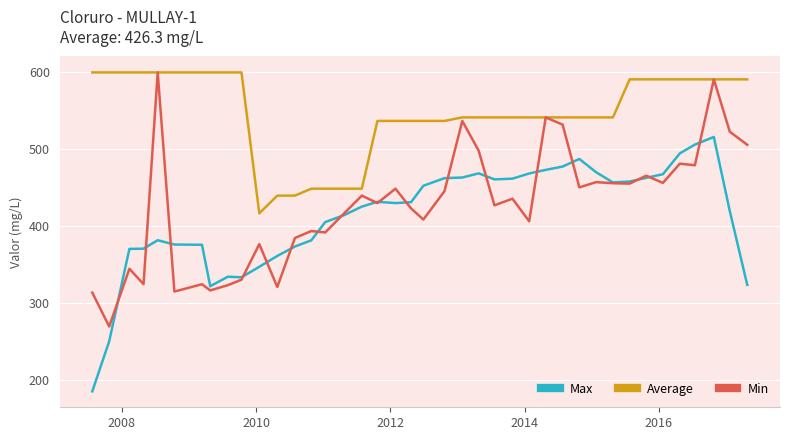

What is the smallest value displayed?

185.8